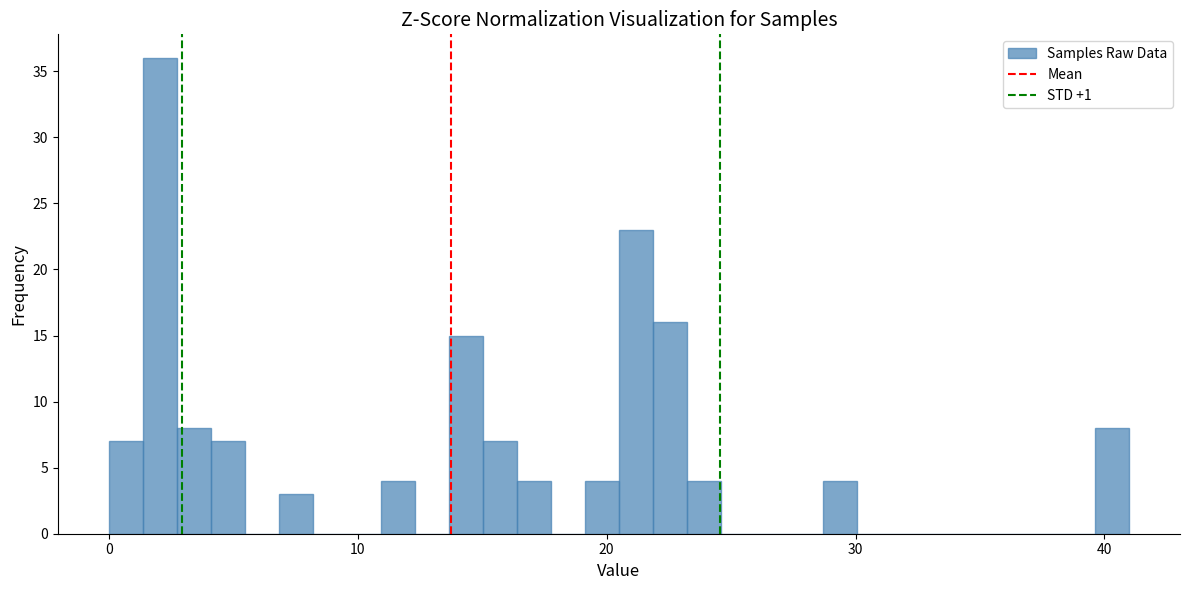

Around what value on the x-axis is the tallest bar? Give the approximate position of its centre, as read against the axis.

2